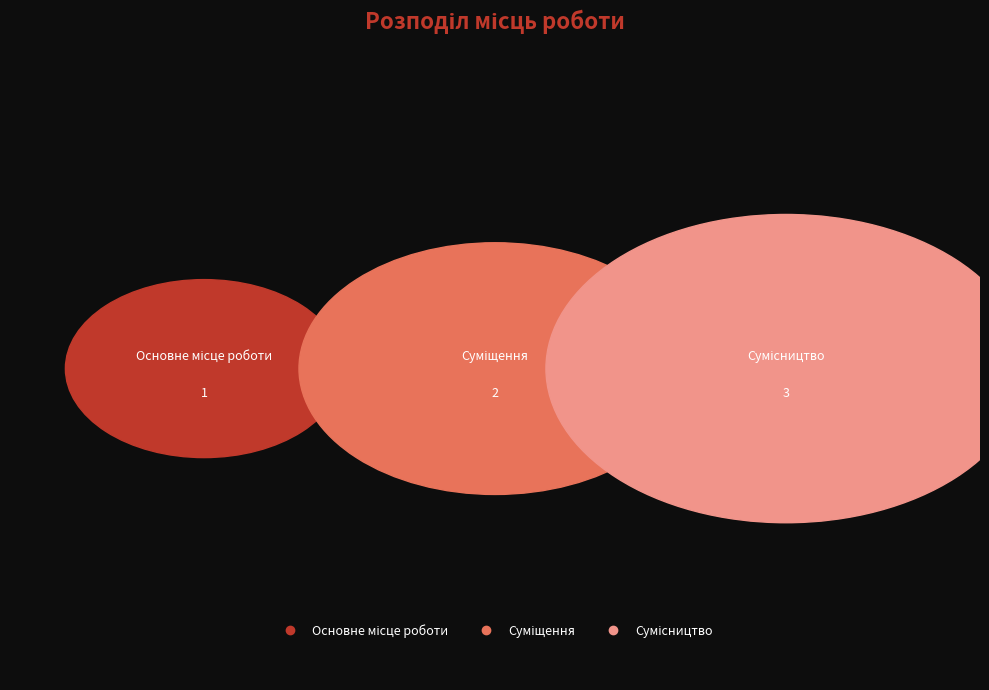

Which slice is the largest?

Сумісництво